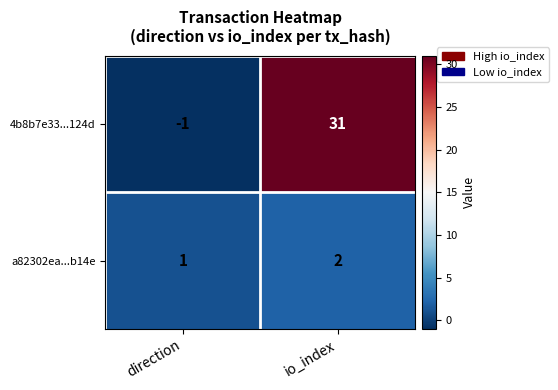

Which series has the largest total across all categories?

4b8b7e33...124d